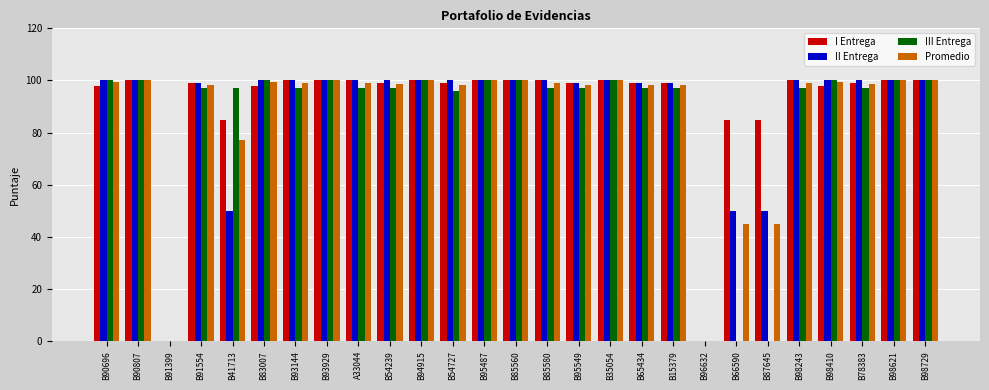

What is the sum of the Promedio values at B78383 and B94915?

198.7